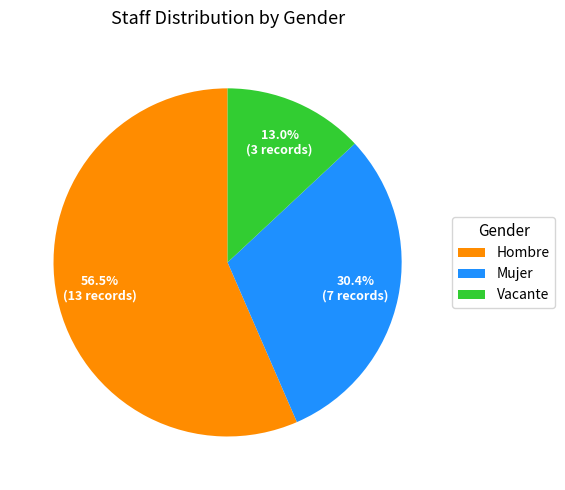

Does Hombre account for over 50% of the chart?

Yes